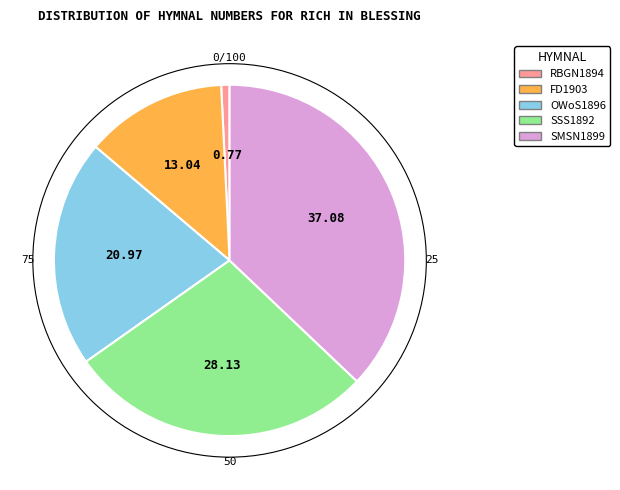

Is there a majority slice in this chart?

No